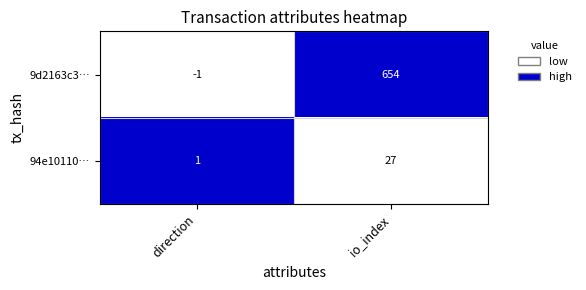

What is the difference between the maximum and minimum values in the 94e10110… series?

26